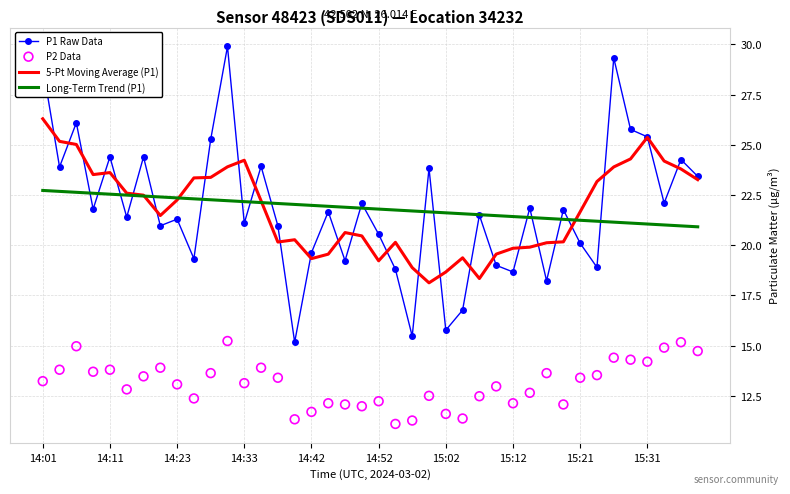

What are all the series names shown in the legend?

P1 Raw Data, 5-Pt Moving Average (P1), Long-Term Trend (P1), P2 Data